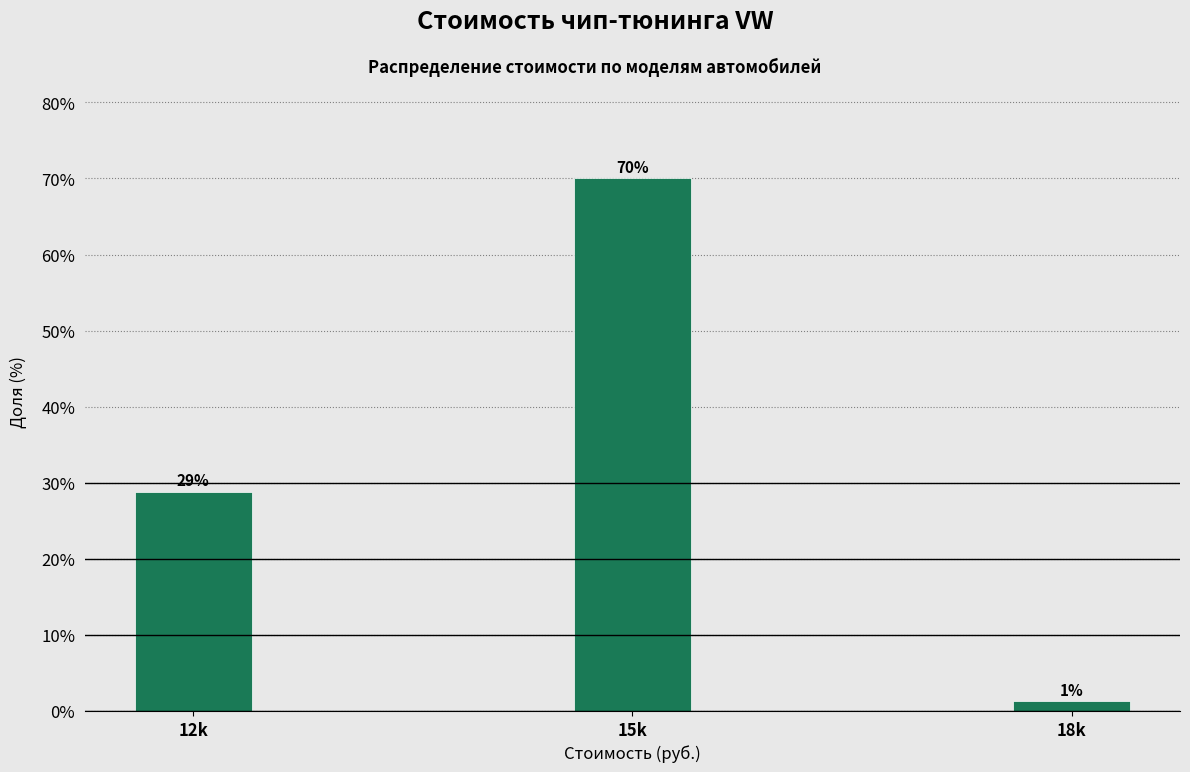

Does the chart contain any negative values?

No